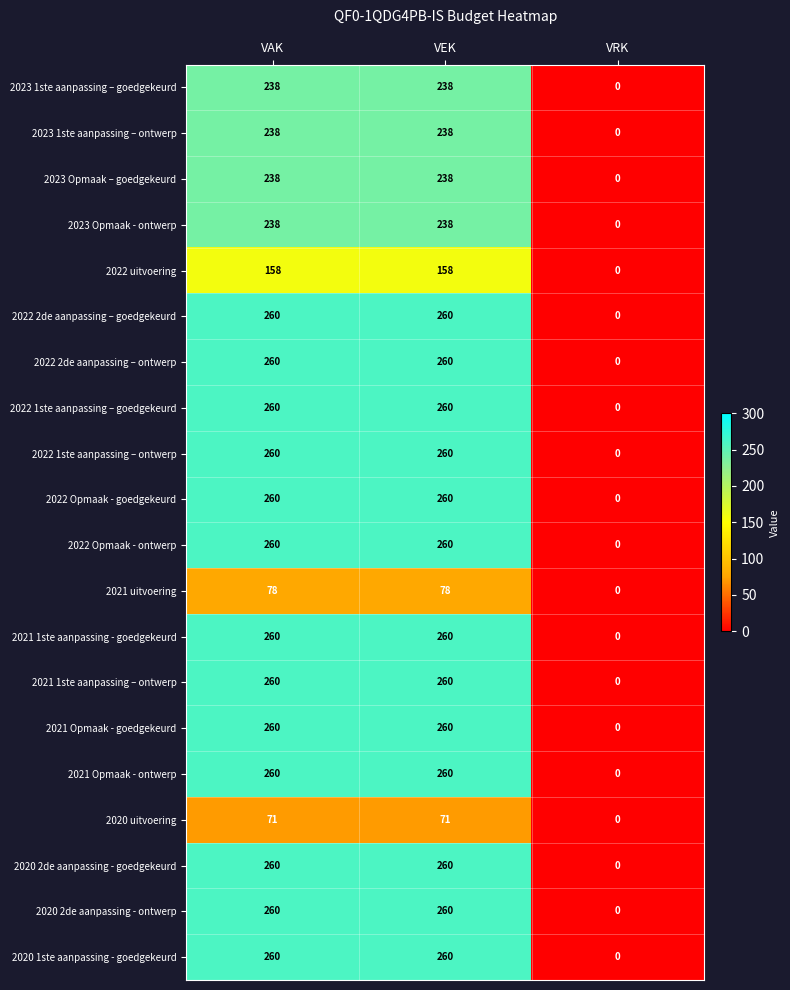

Is it true that 2021 Opmaak - ontwerp equals 0 at VRK?

True